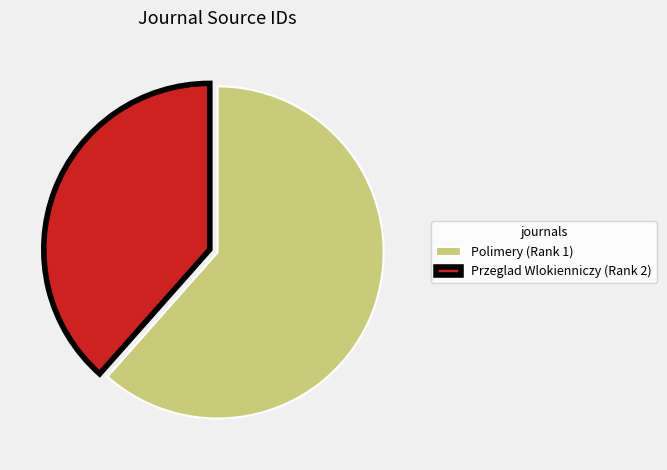

Rank the categories by value from highest to lowest.

Polimery (Rank 1), Przeglad Wlokienniczy (Rank 2)